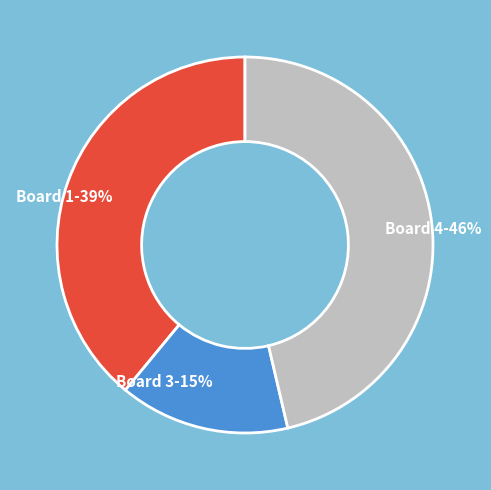

Do Board 4-46% and Board 3-15% together represent more than half of the pie?

Yes